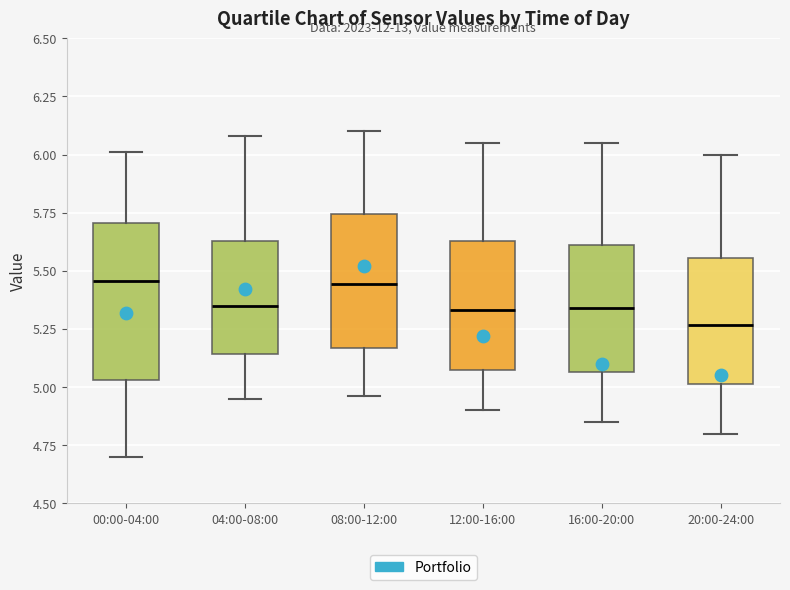

Where does the lower whisker of the box for 08:00-12:00 end on the y-axis? The values are not printed on the chart, so give them approximately, as read against the axis.

4.95